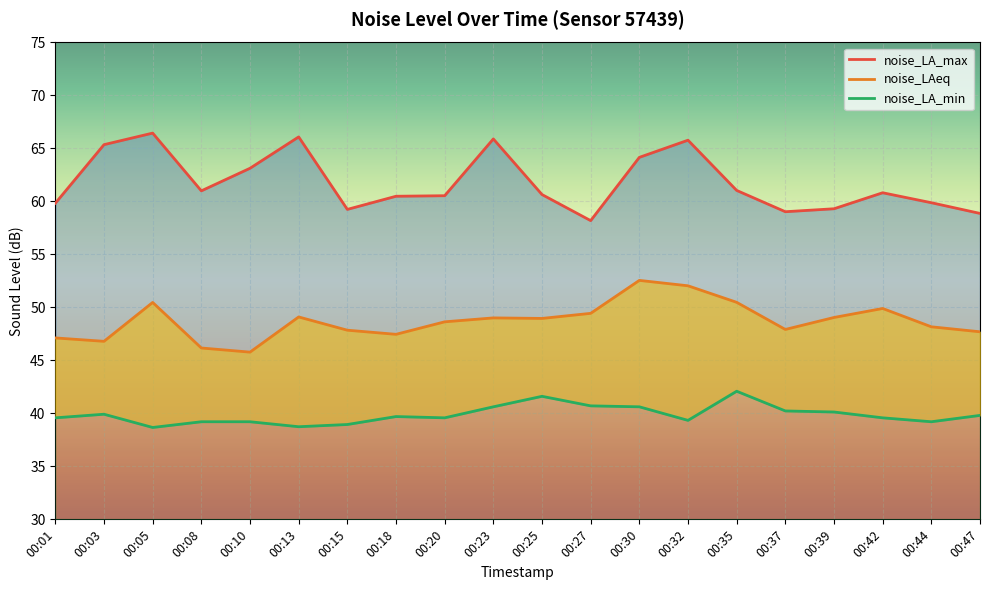

Read the noise_LA_max value at 00:15.

59.2